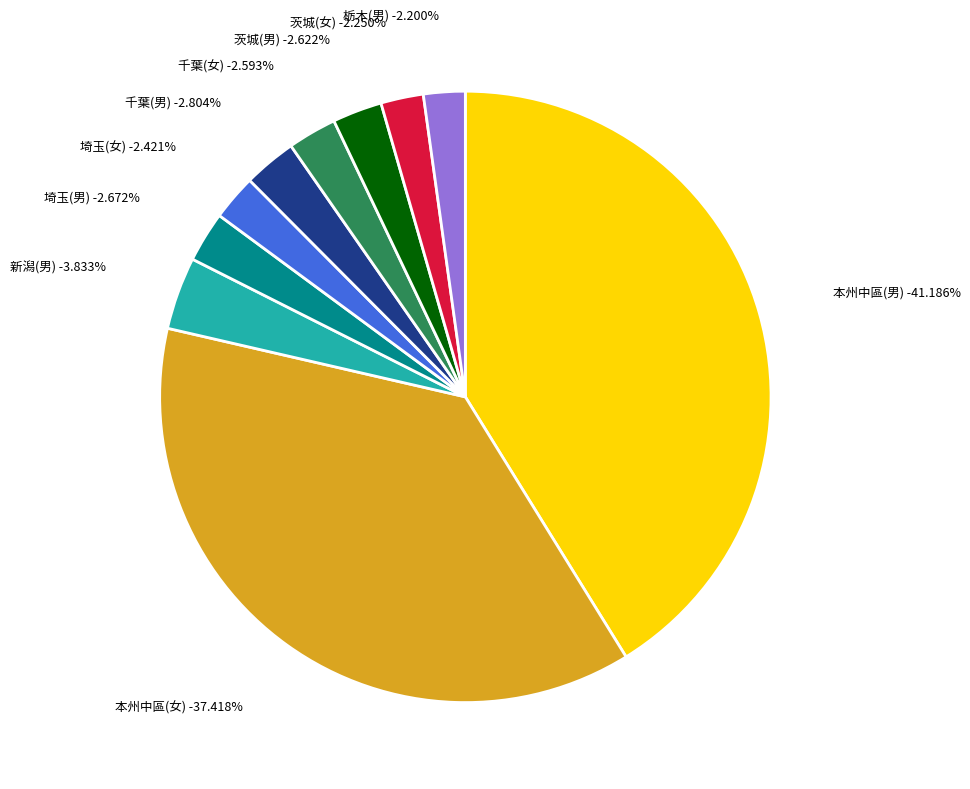

How many slices are in this pie chart?

10